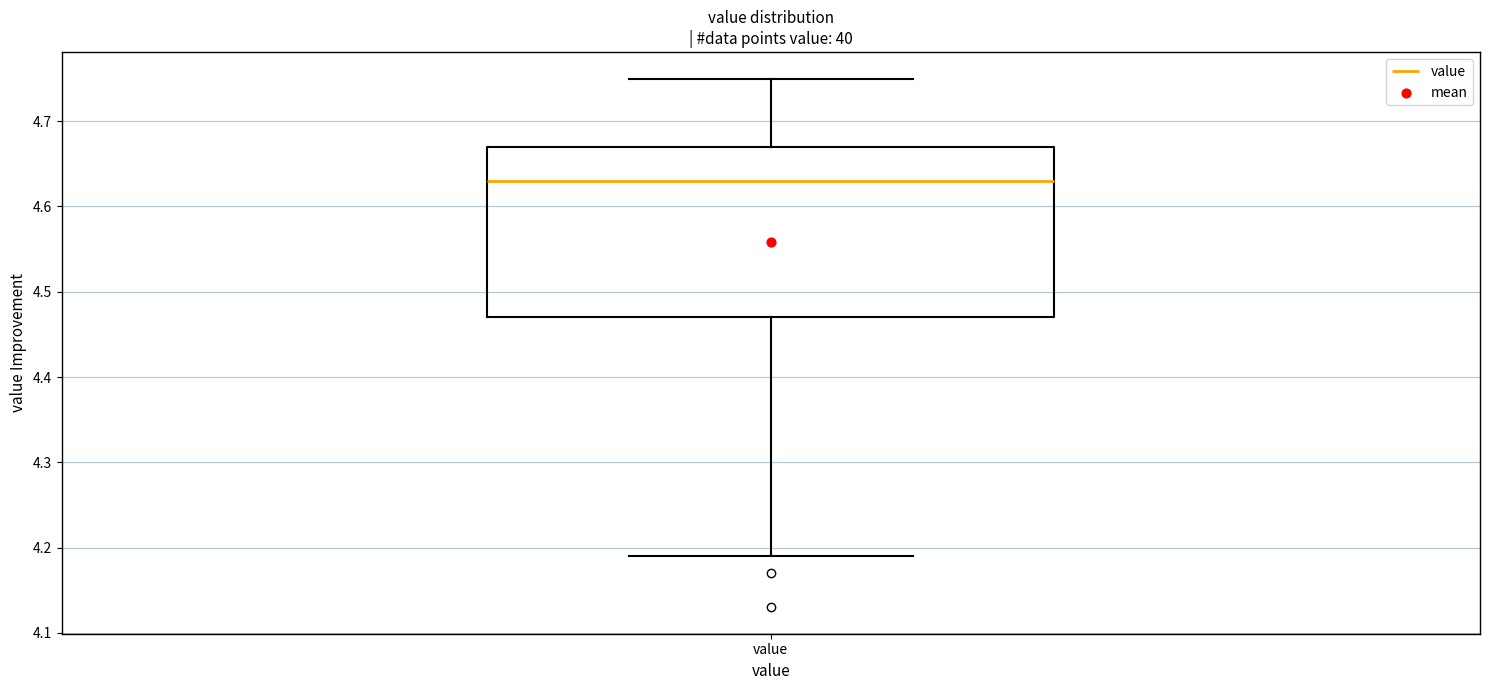

Transcribe this box plot: give where the median line is, the range the box spans, and where the two whiskers end, as read against the y-axis. The values are not printed on the chart, so give them approximately, as read against the axis.

median 4.63, box 4.47 to 4.67, whiskers 4.19 to 4.75